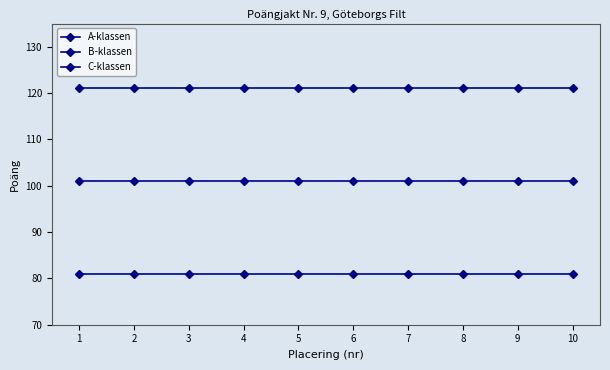

At 7, list the series in order from smallest to largest.

A-klassen, B-klassen, C-klassen